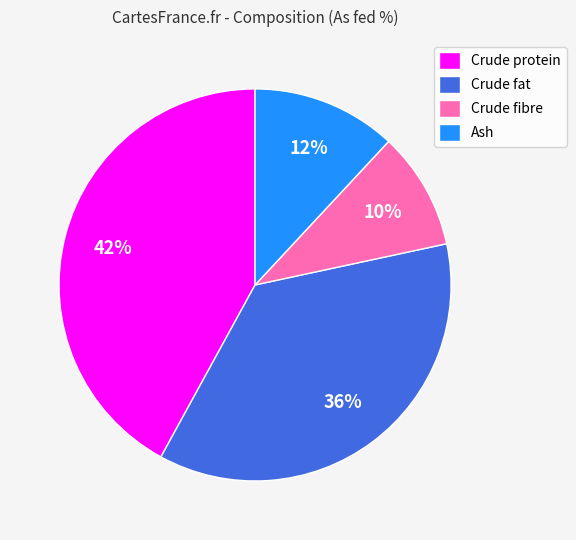

Count the number of slices in the pie.

4